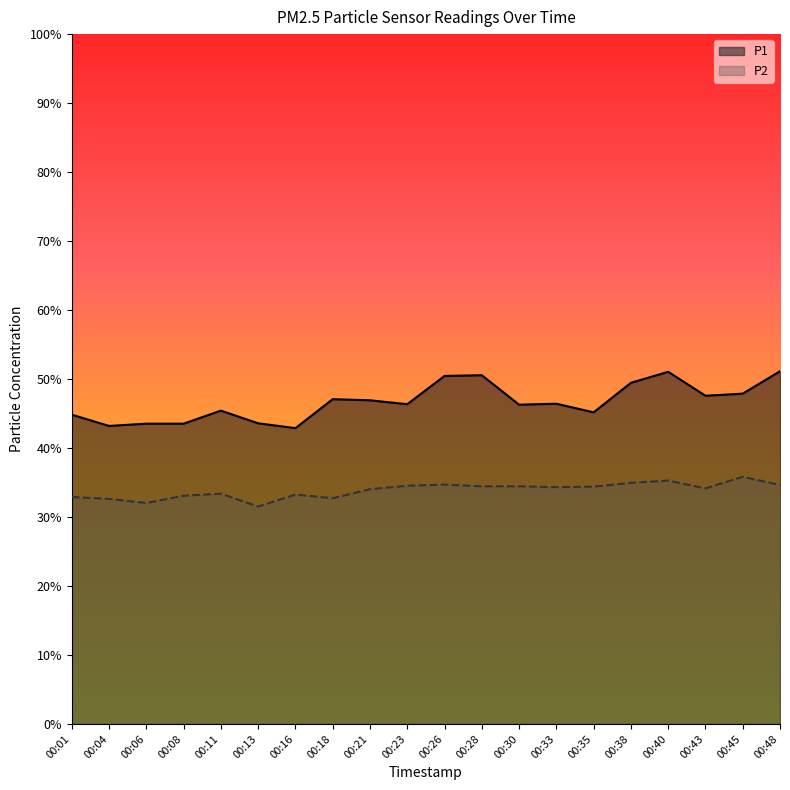

What is the sum of all P2 values?

677.2